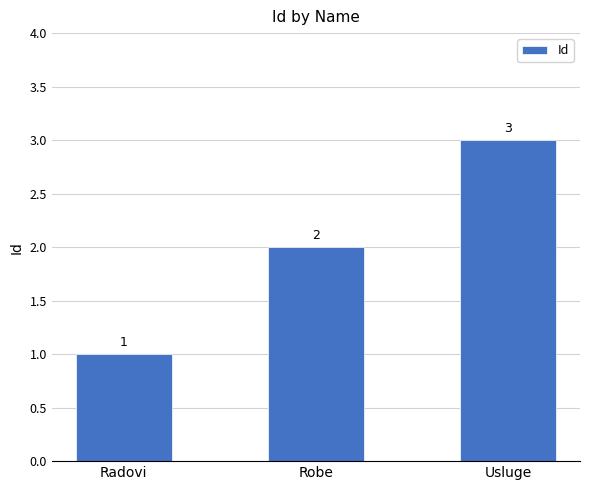

Rank the categories by value from lowest to highest.

Radovi, Robe, Usluge